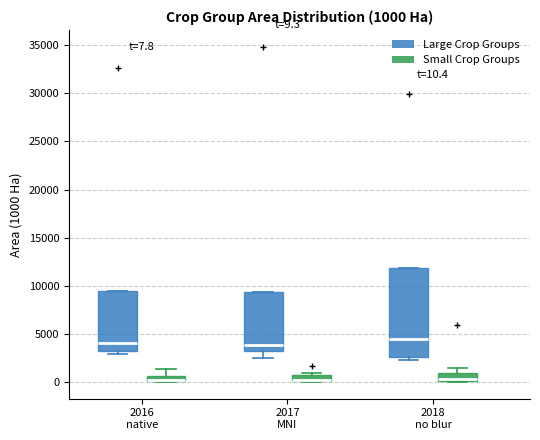

Comparing the boxes themselves (not the whiskers), which one is the tallest?

2018 no blur (Large Crop Groups)